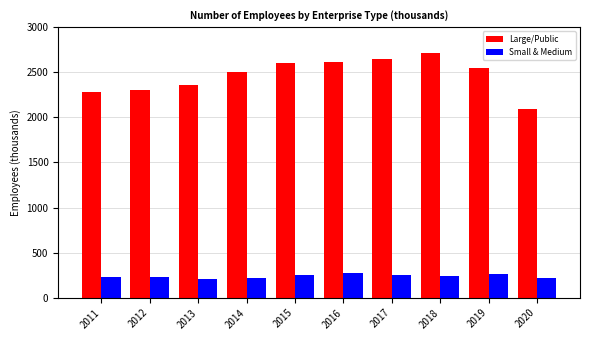

Rank the series at 2014 from highest to lowest value.

Large/Public, Small & Medium